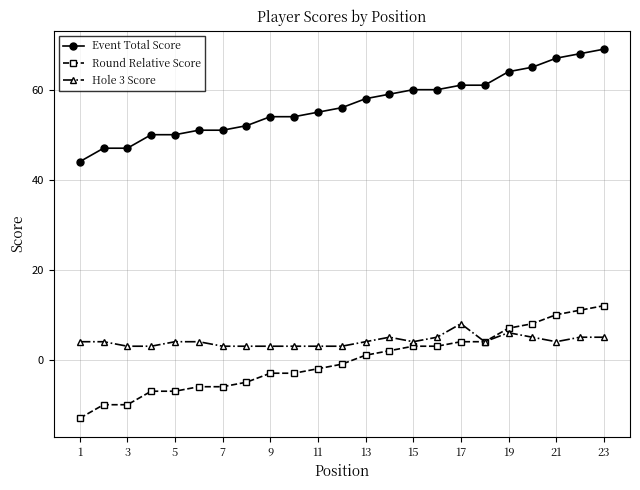

True or false: Hole 3 Score has more than 1 interior local peaks.

True